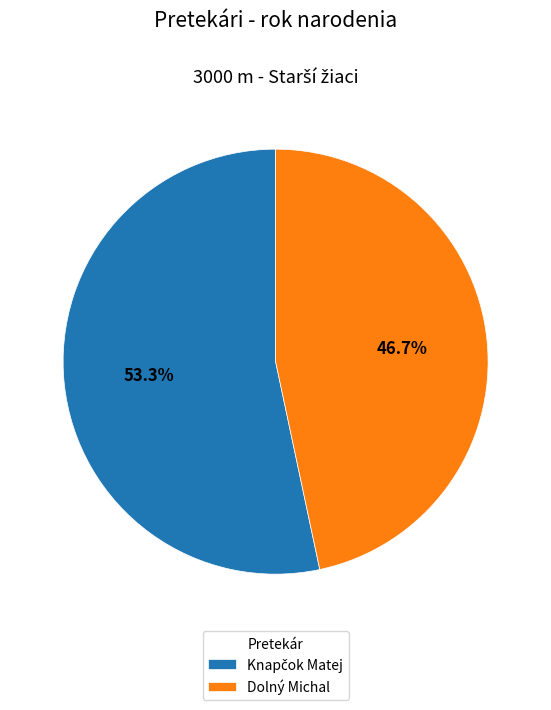

Which category has the smallest portion of the pie?

Dolný Michal